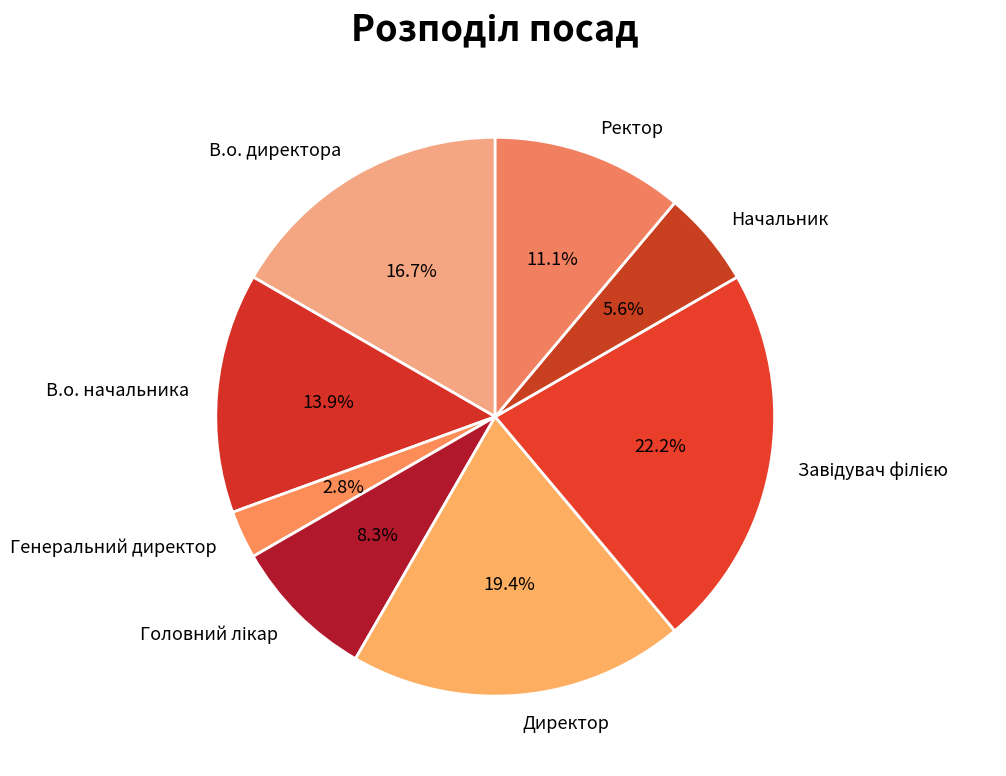

What is the ratio of the value at Ректор to the value at Директор?

0.6